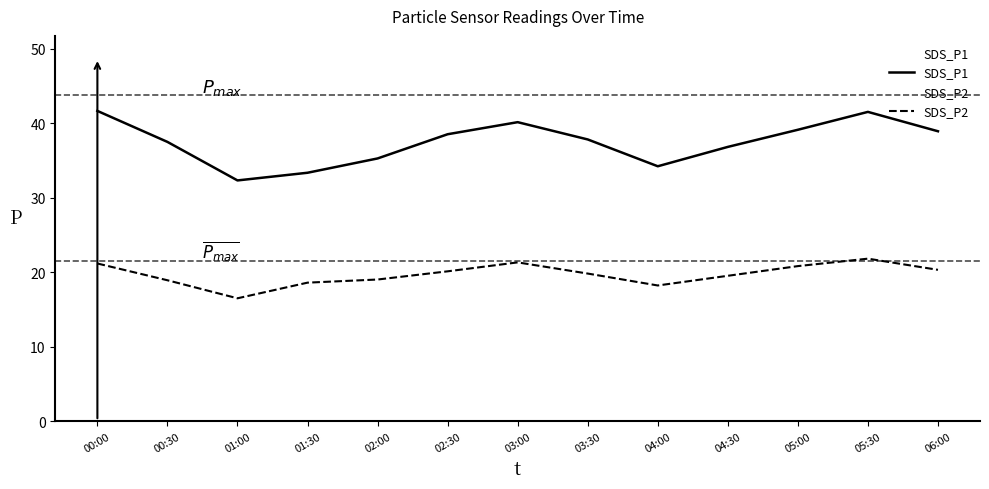

At which label is SDS_P1 closest to 36?

02:00